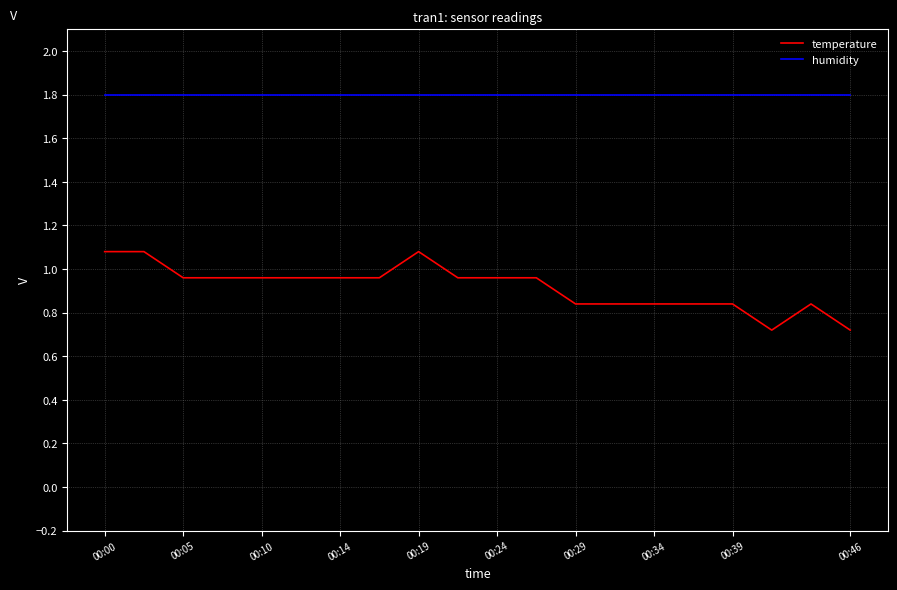

Which series has the largest range (max minus min)?

temperature